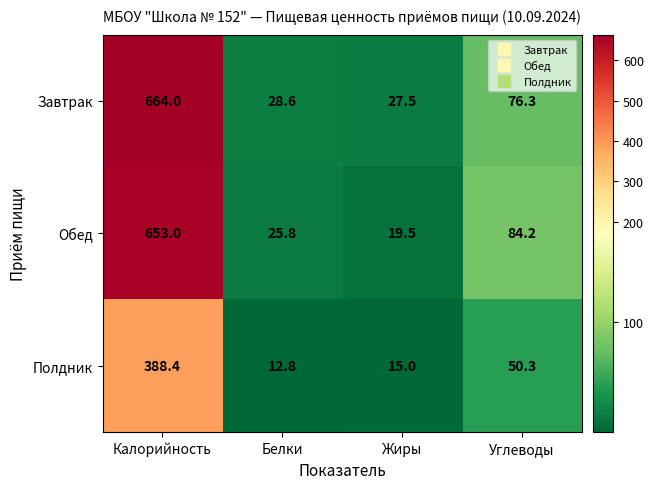

What is the maximum value shown in the chart?

664.0